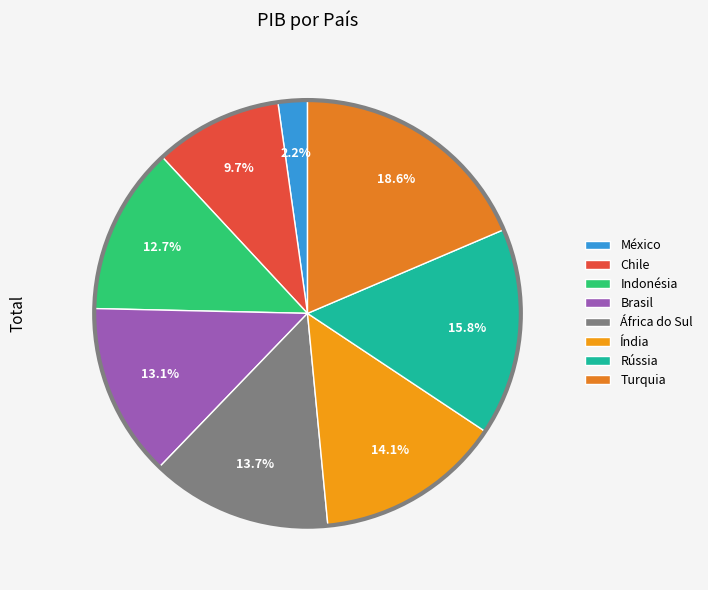

How many segments does this pie chart have?

8